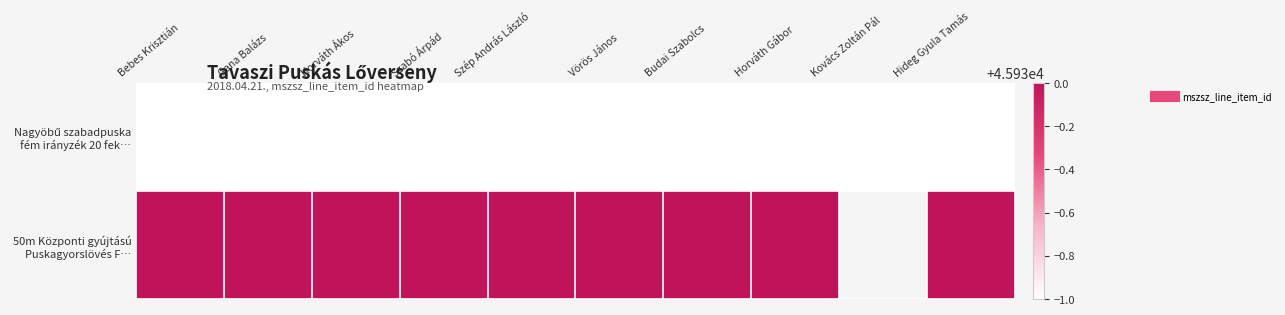

How many values in 50m Központi gyújtású Puskagyorslövés F… are above zero?

9